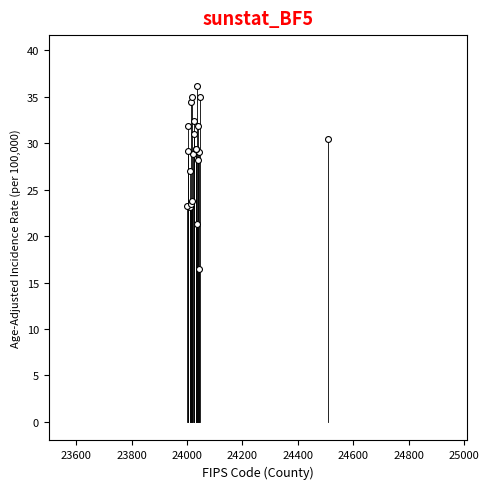

What Y value in the scatter plot is closest to 26?

27.0